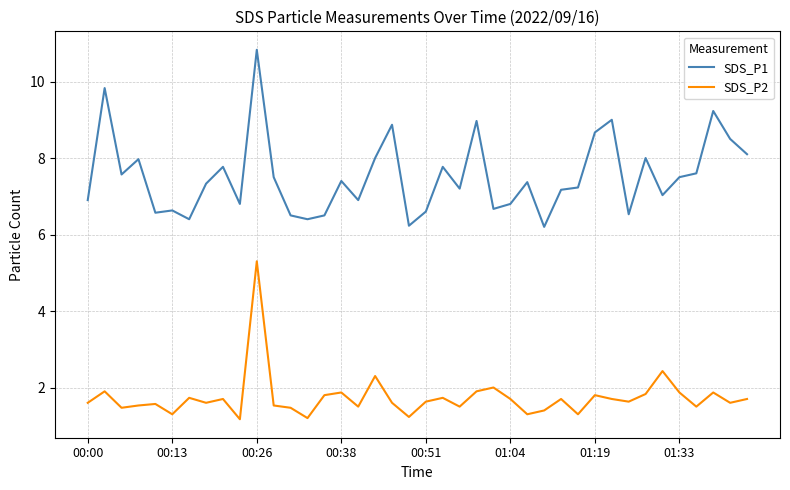

Rank the series by their maximum value, from lowest to highest.

SDS_P2, SDS_P1